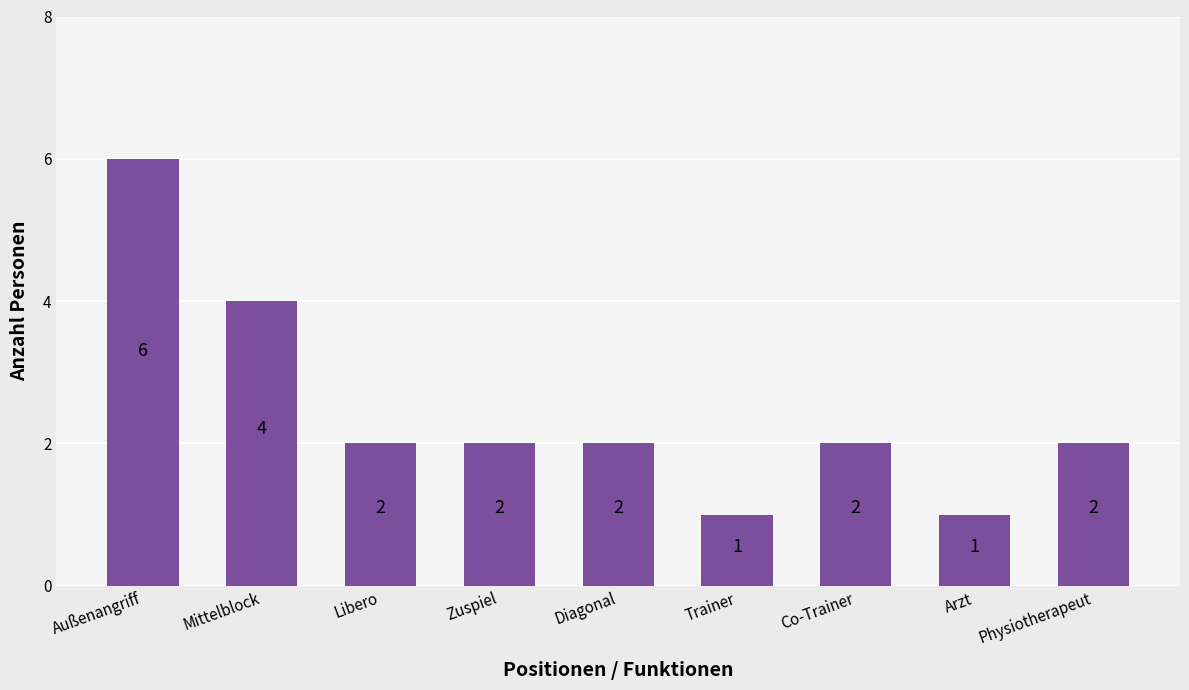

Where does the data first go above 2?

Außenangriff